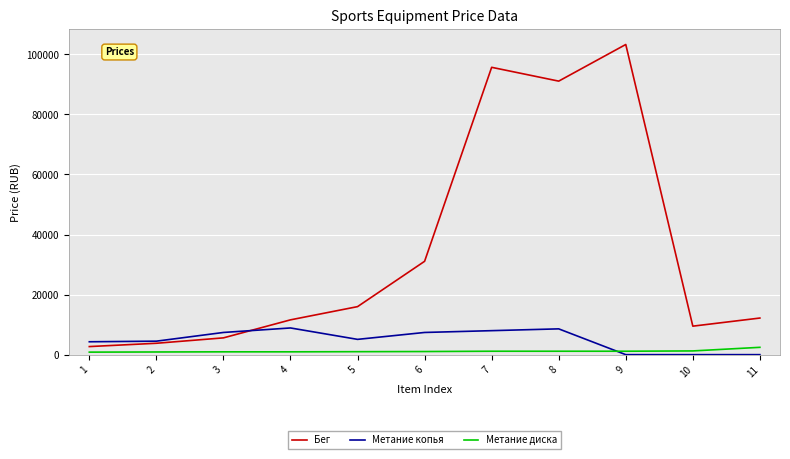

After their last crossing, which series has the higher values: Метание копья or Метание диска?

Метание диска